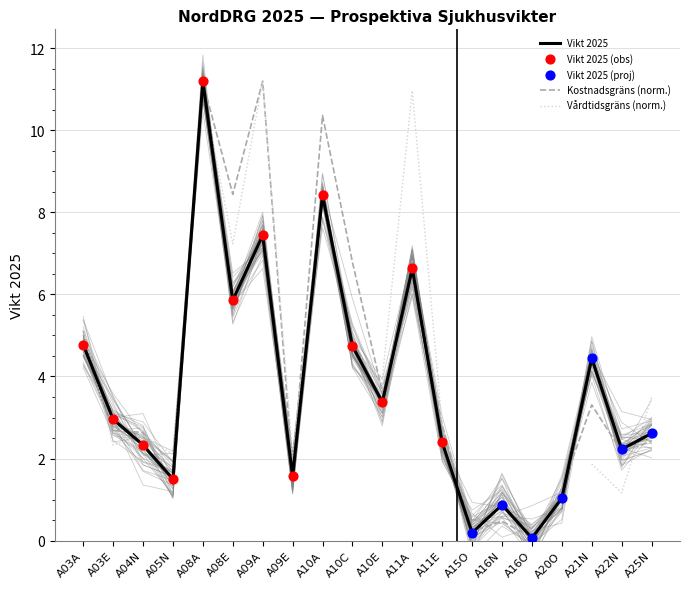

At which category is the sum across all series the highest?

A08A